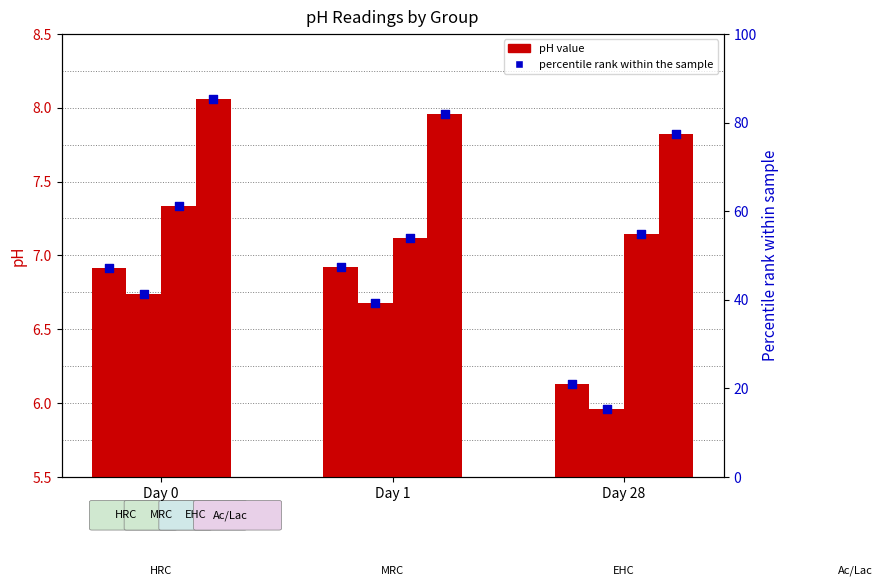

Which series contains the highest Y value?

Ac/Lac